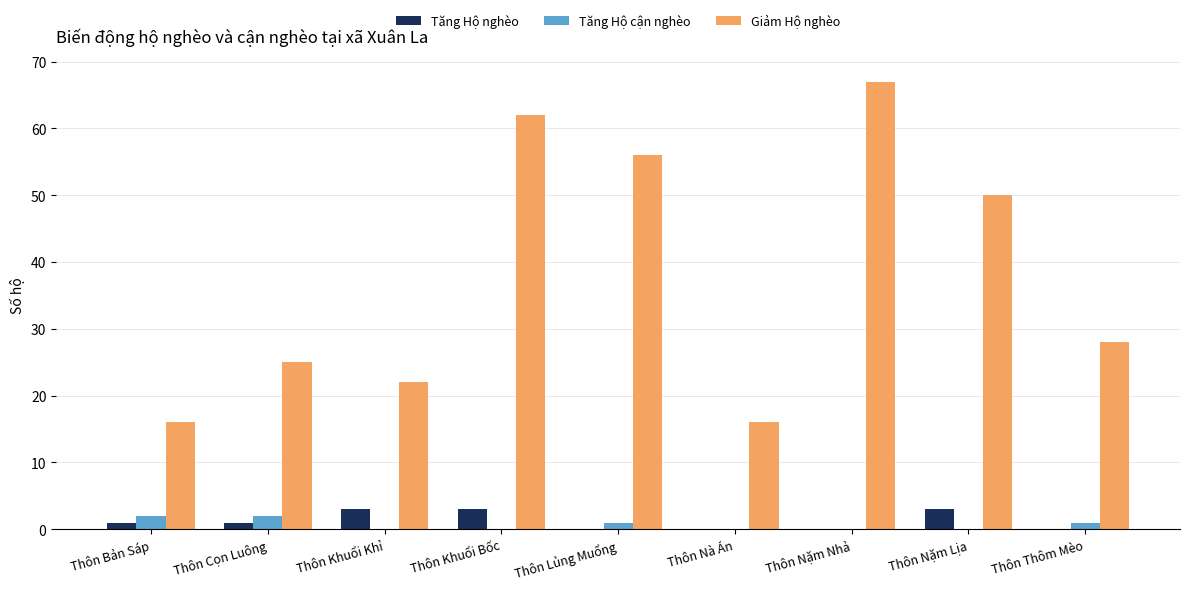

Which series has the largest range (max minus min)?

Giảm Hộ nghèo